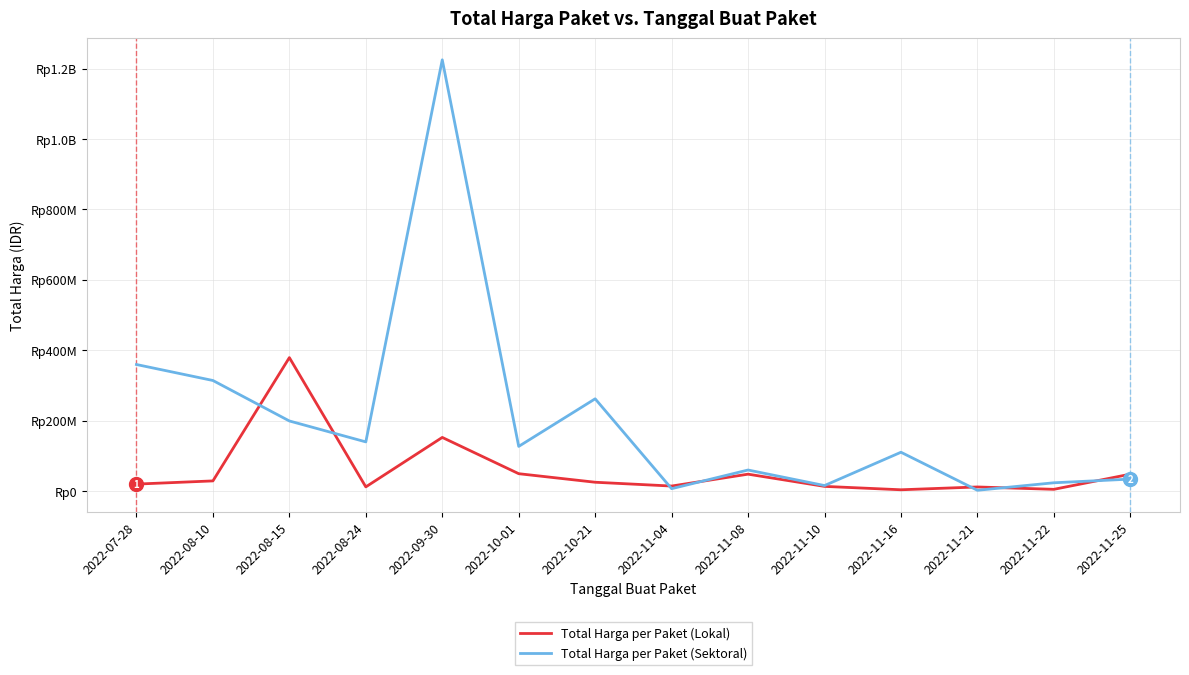

Rank the series by their average value, from lowest to highest.

Total Harga per Paket (Lokal), Total Harga per Paket (Sektoral)